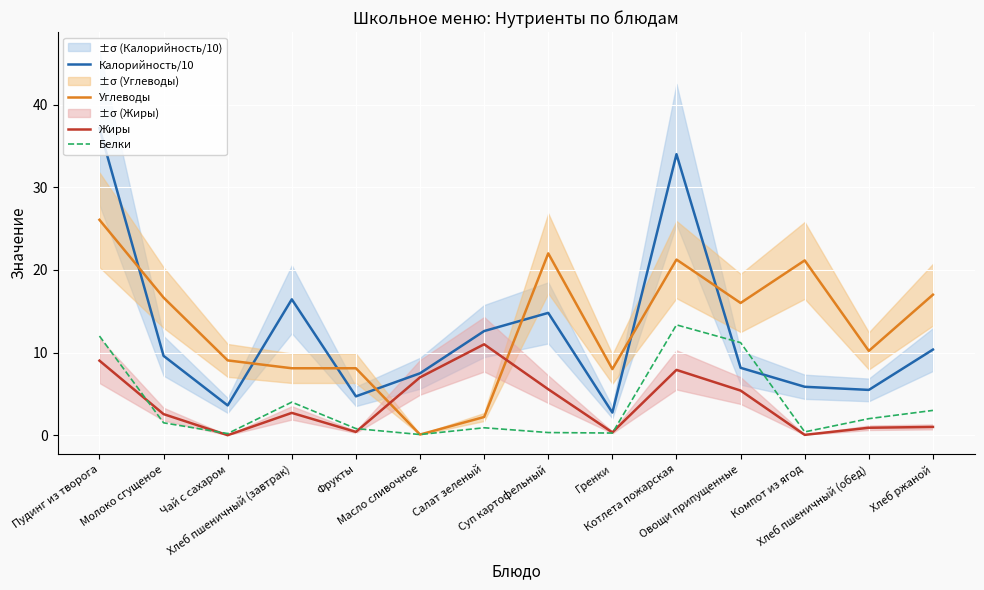

Is it true that Калорийность/10 equals 1.7 at Хлеб пшеничный (обед)?

False